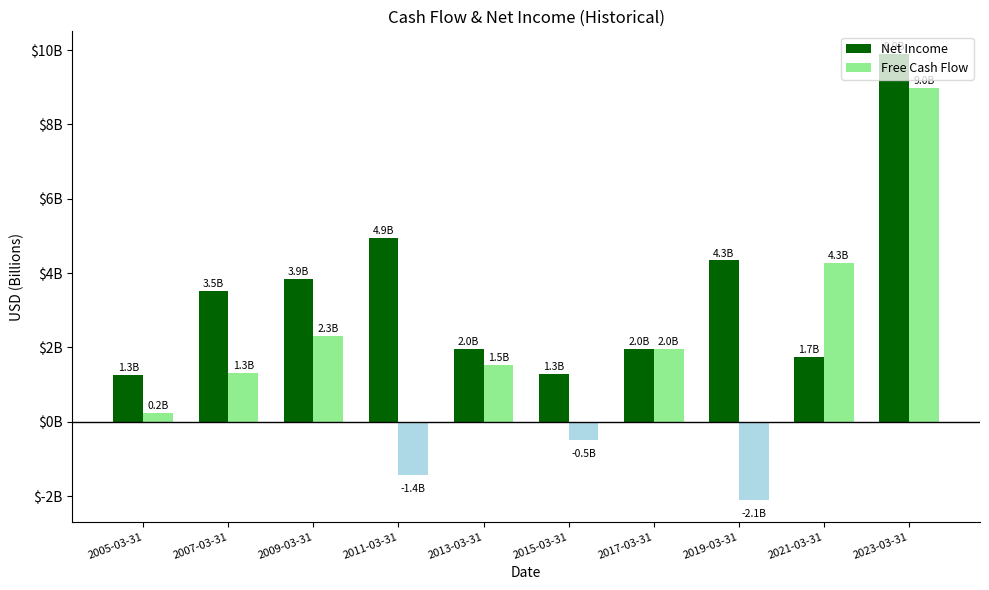

What is the label of the 5th bar from the right?

2015-03-31